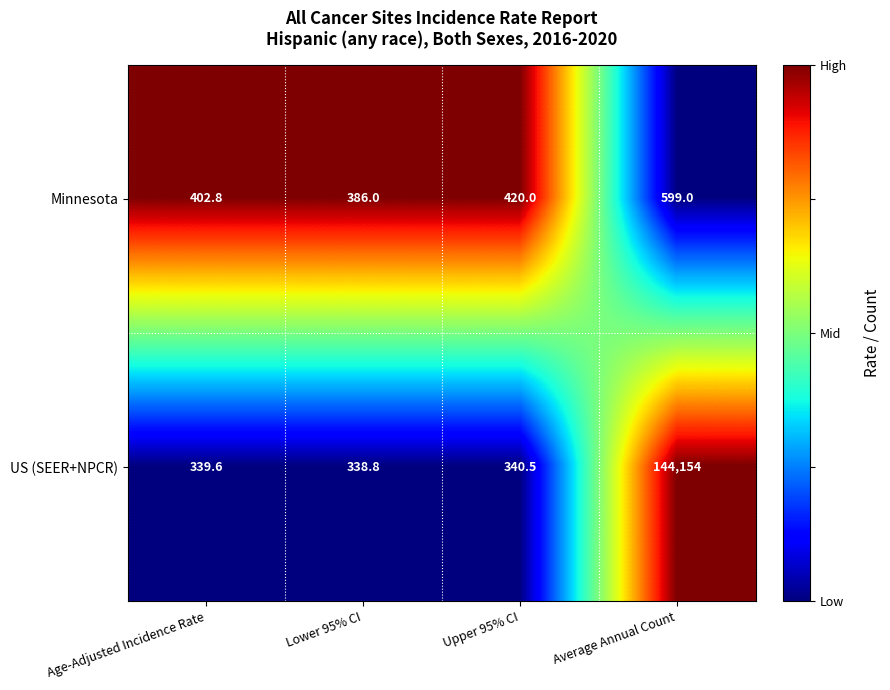

True or false: US (SEER+NPCR) has a value of 578.7 at Age-Adjusted Incidence Rate.

False